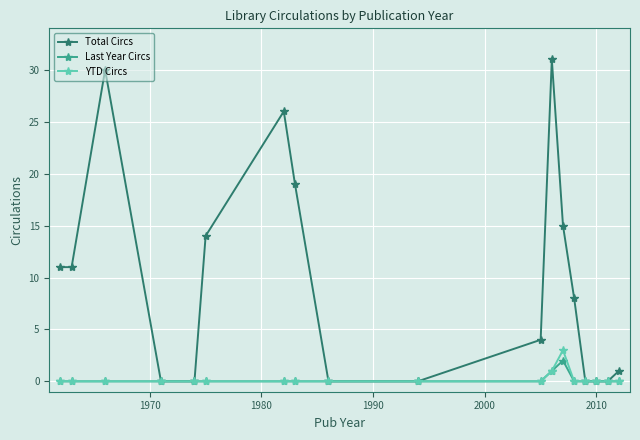

Count the number of categories in the chart.

18